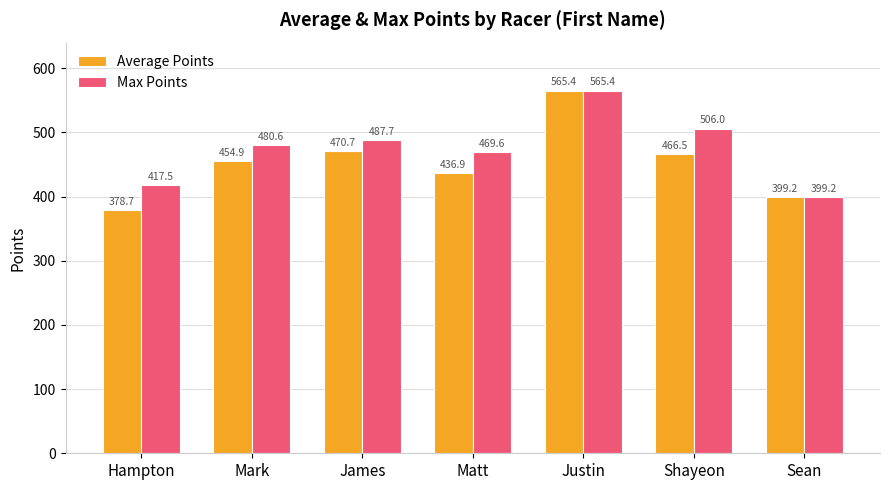

True or false: Max Points has a value of 399.2 at Sean.

True